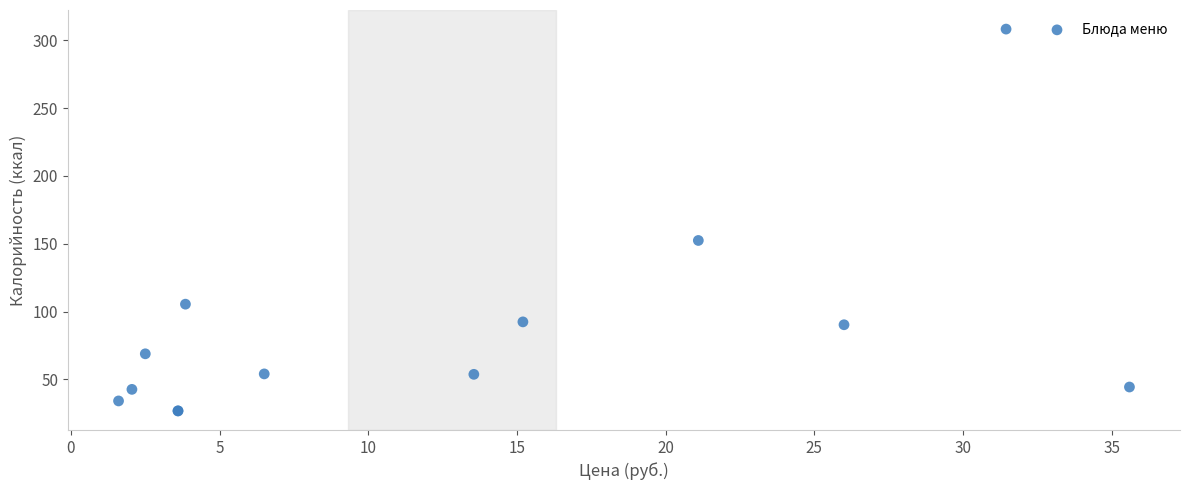

What Y value in the scatter plot is closest to 167?

152.4